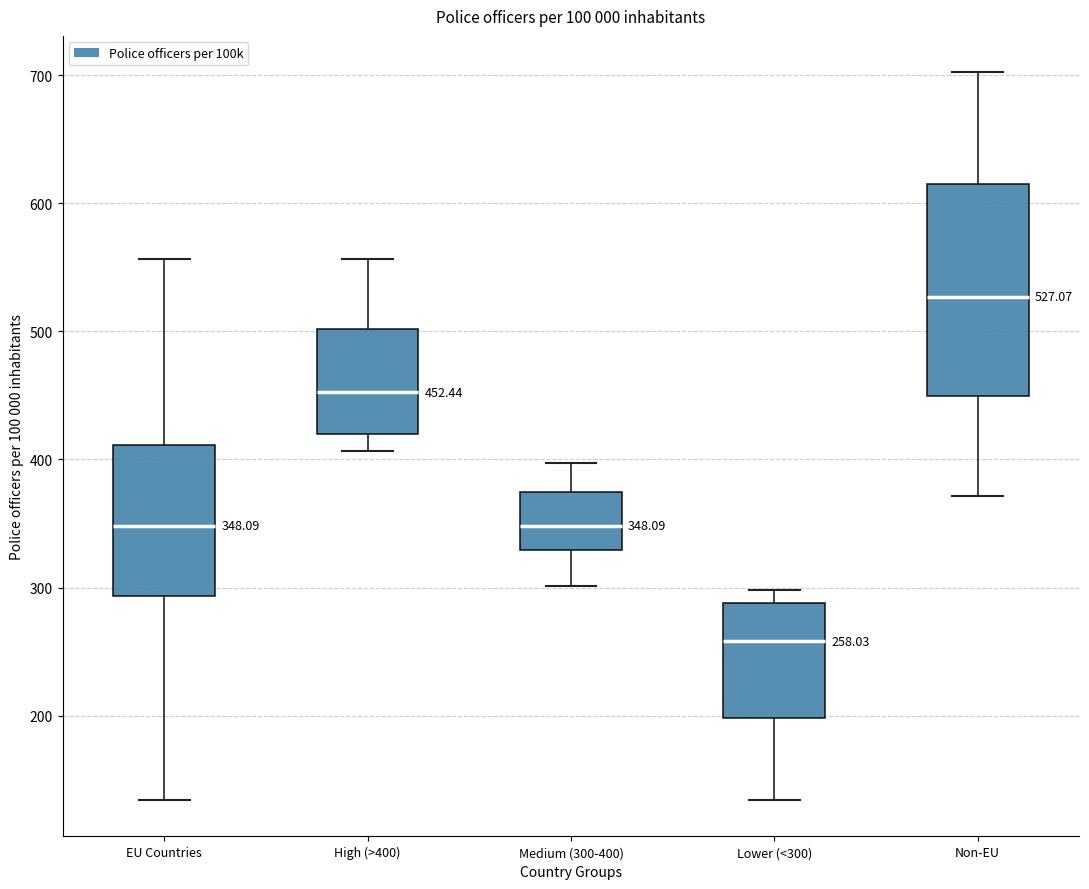

Which box has the highest median line?

Non-EU